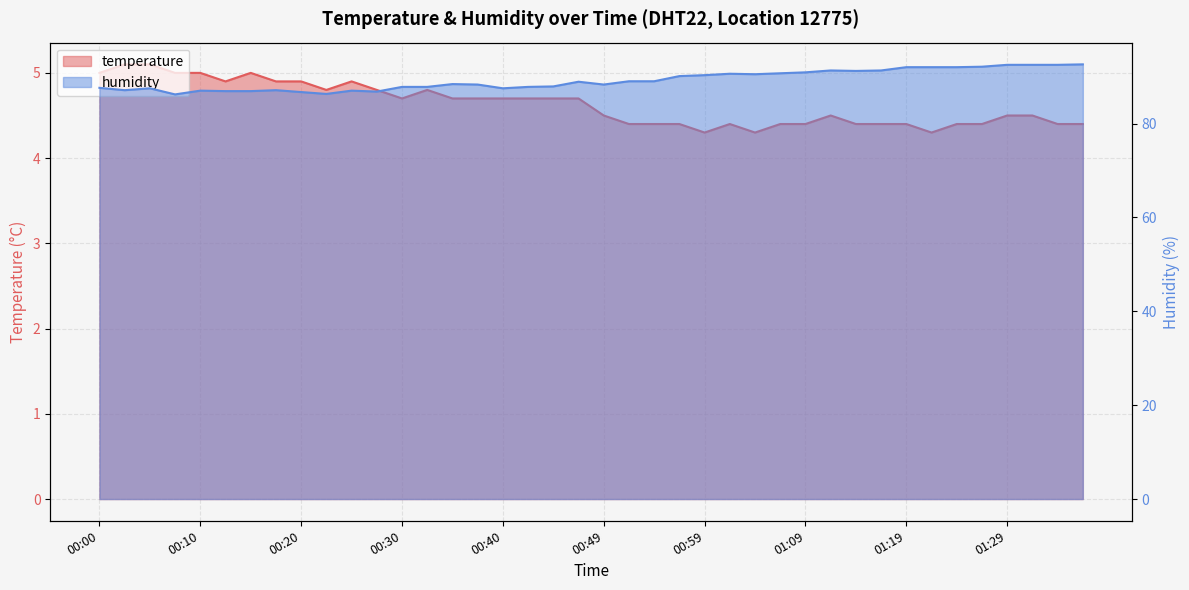

What is the highest value of the temperature series?

5.1